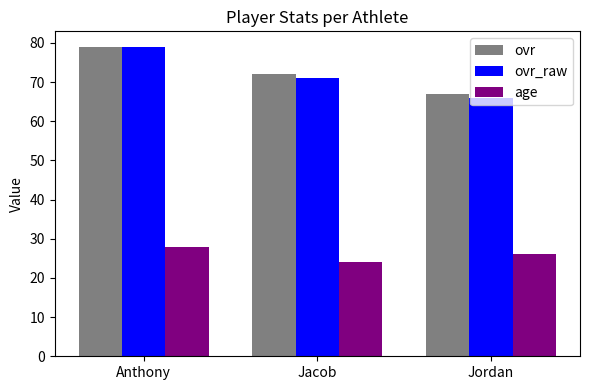

What is the difference between the maximum and minimum values in the age series?

4